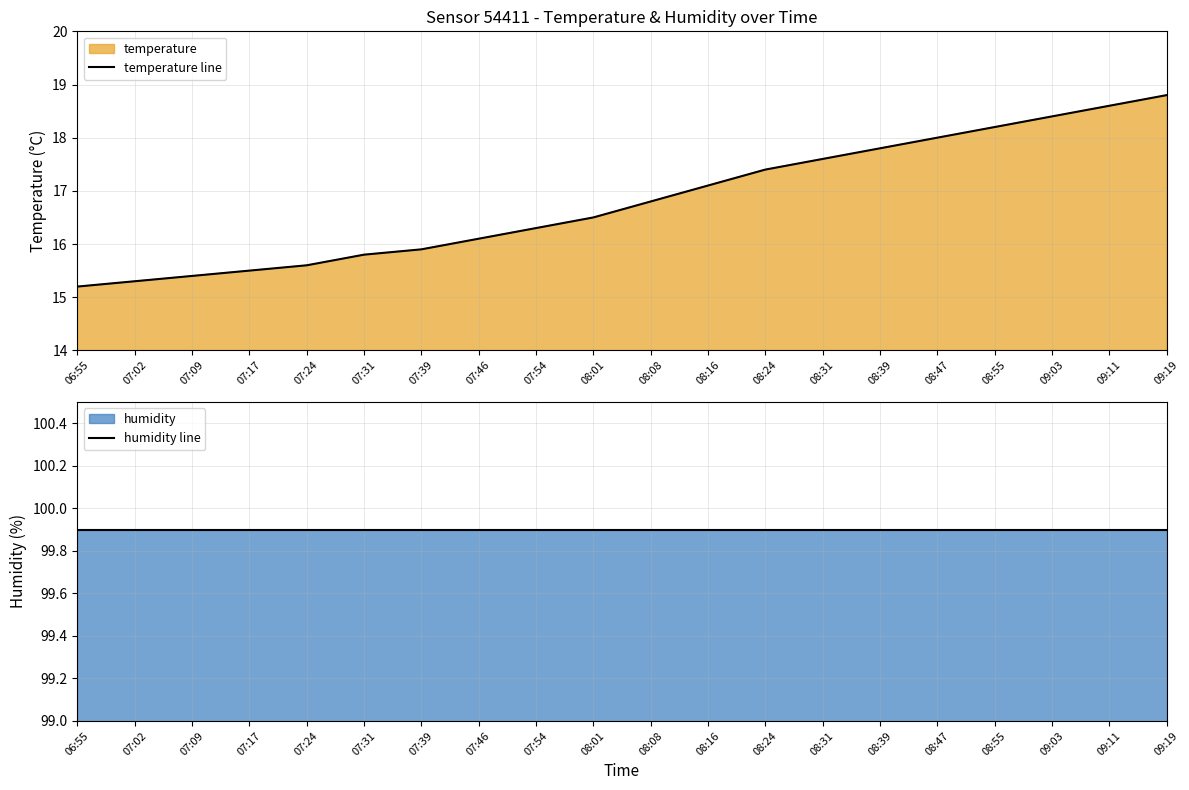

What is the value of the temperature line point at the 20th from the left?

18.8